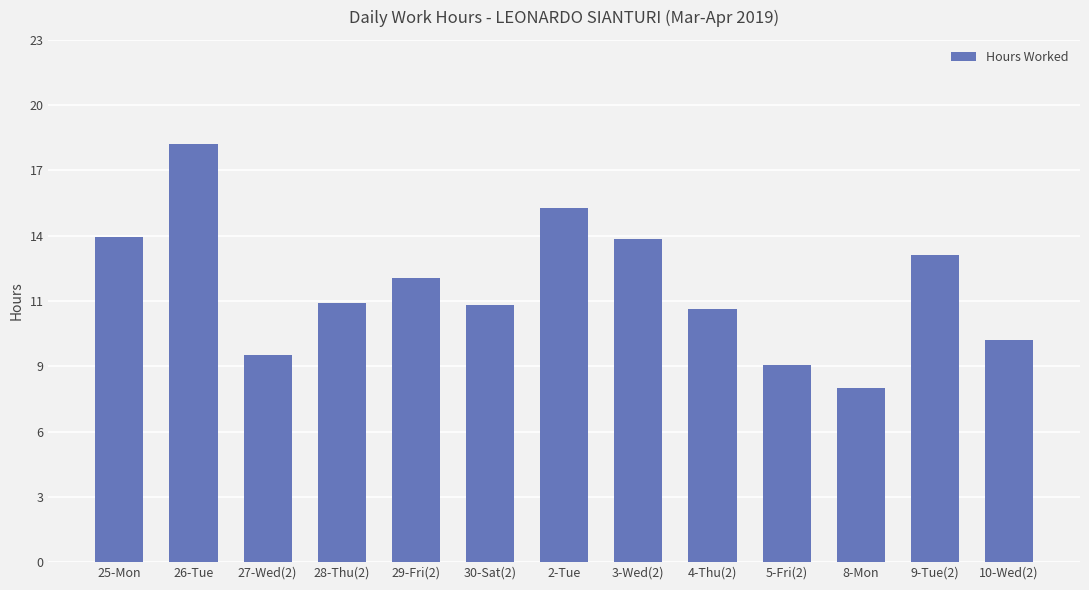

Rank the categories by value from highest to lowest.

26-Tue, 2-Tue, 25-Mon, 3-Wed(2), 9-Tue(2), 29-Fri(2), 28-Thu(2), 30-Sat(2), 4-Thu(2), 10-Wed(2), 27-Wed(2), 5-Fri(2), 8-Mon